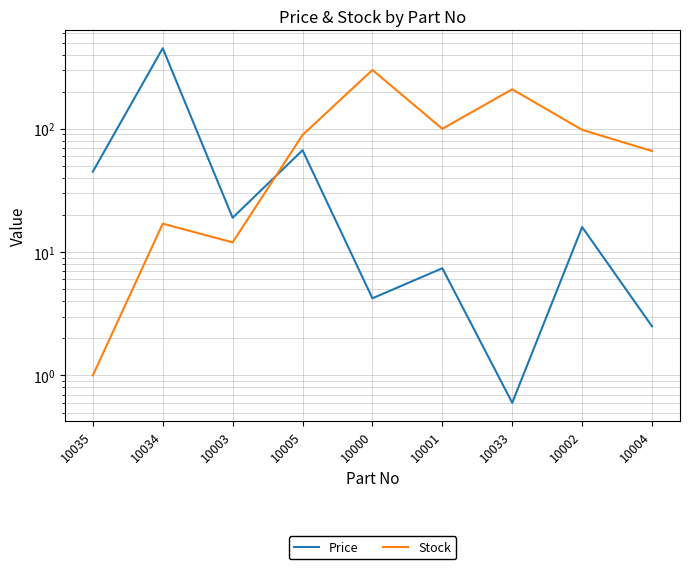

Rank the categories by Price value from highest to lowest.

10034, 10005, 10035, 10003, 10002, 10001, 10000, 10004, 10033